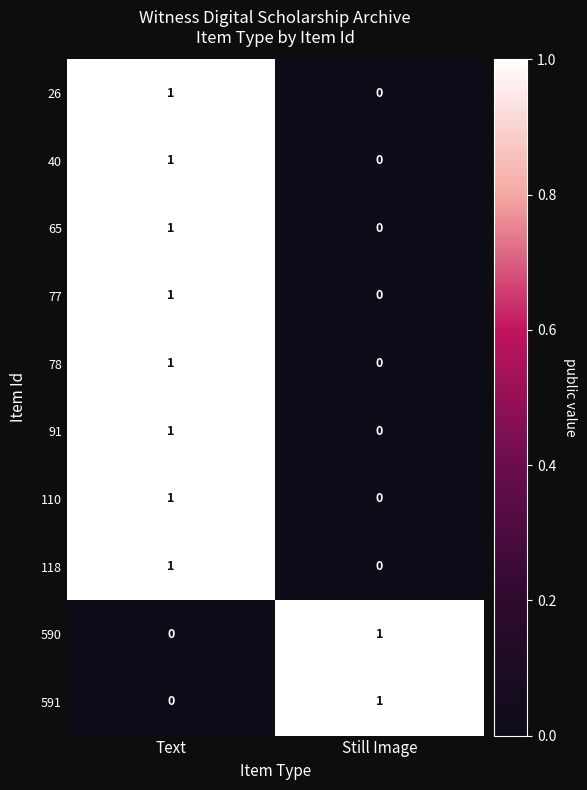

True or false: 77 has a value of 0 at Still Image.

True